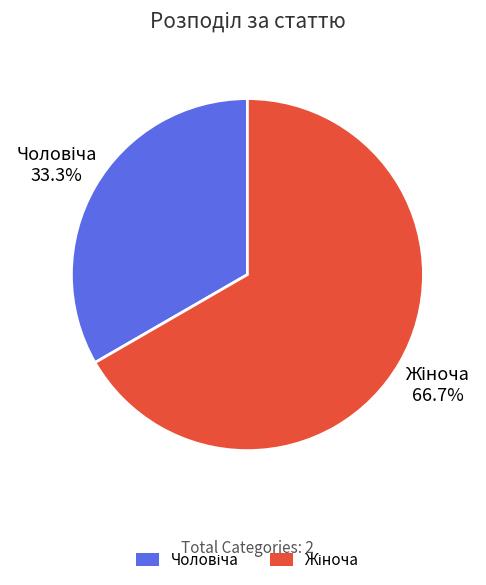

Is there any slice that represents more than half of the pie?

Yes